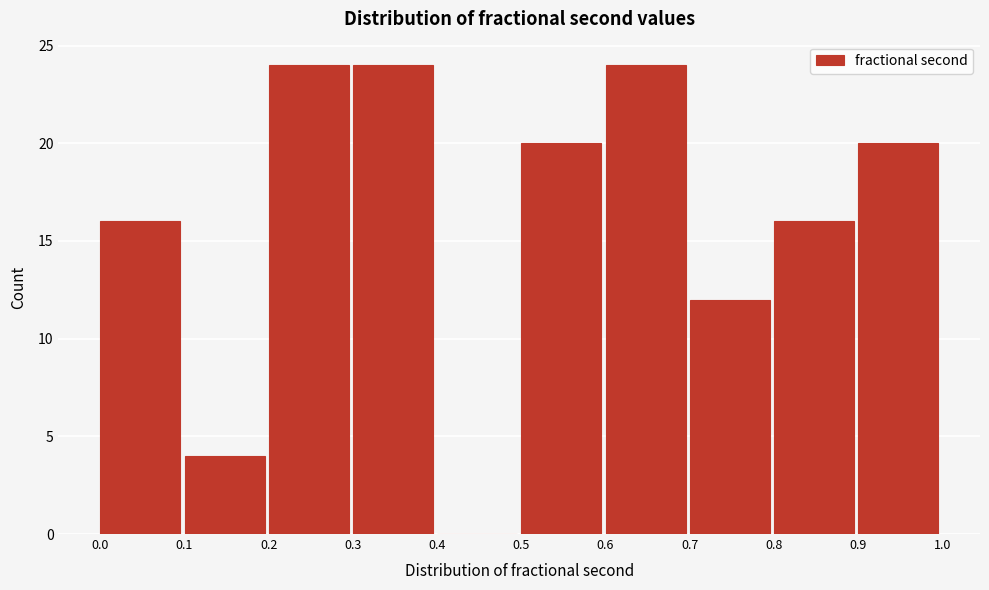

How tall is the bar that spans 0.8 to 0.9 on the x-axis? The values are not printed on the chart, so give them approximately, as read against the axis.

16